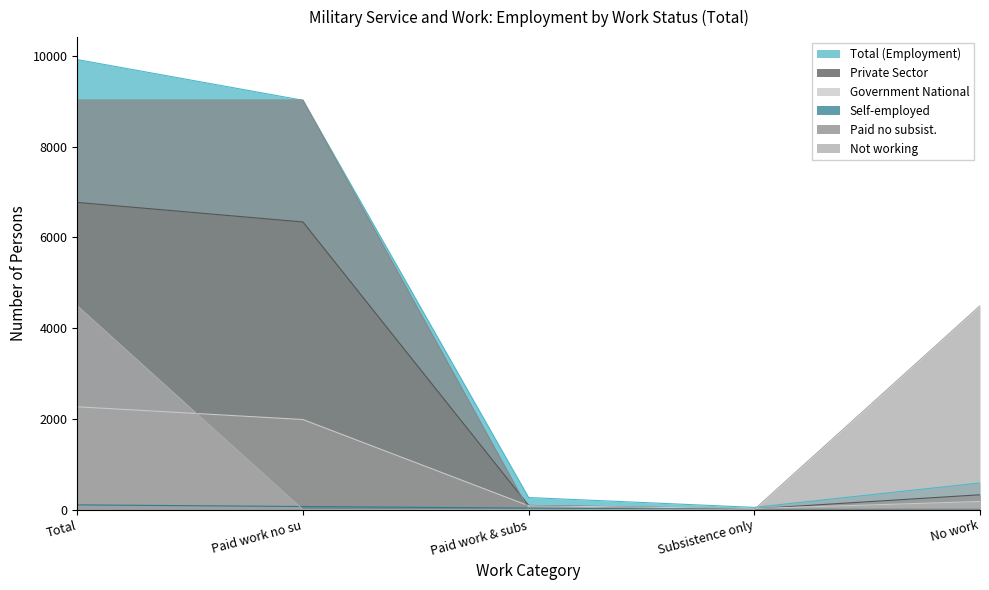

The Self-employed series shows 1 at No work. True or false?

False